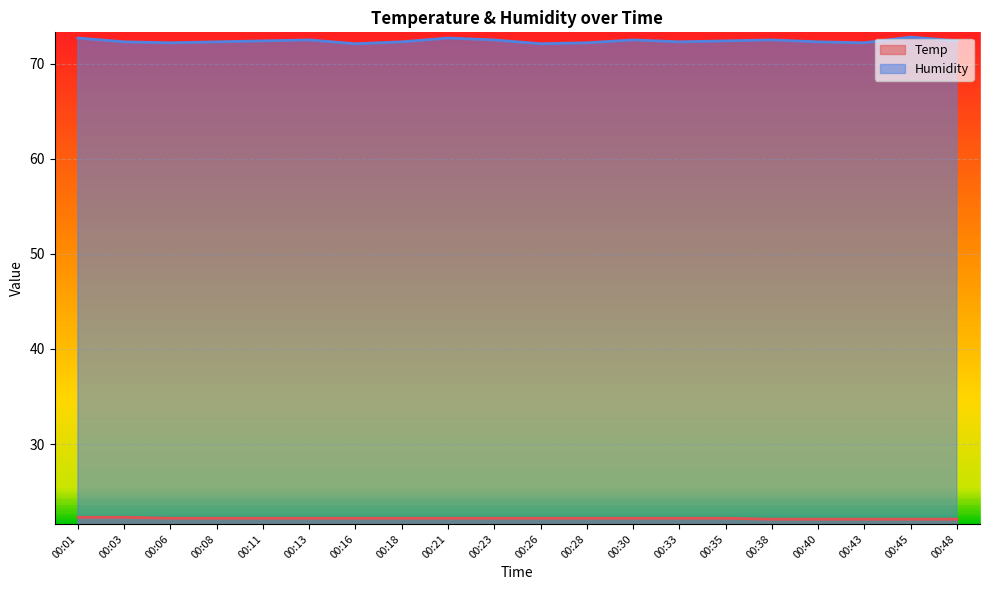

True or false: Humidity has a value of 72.4 at 00:35.

True